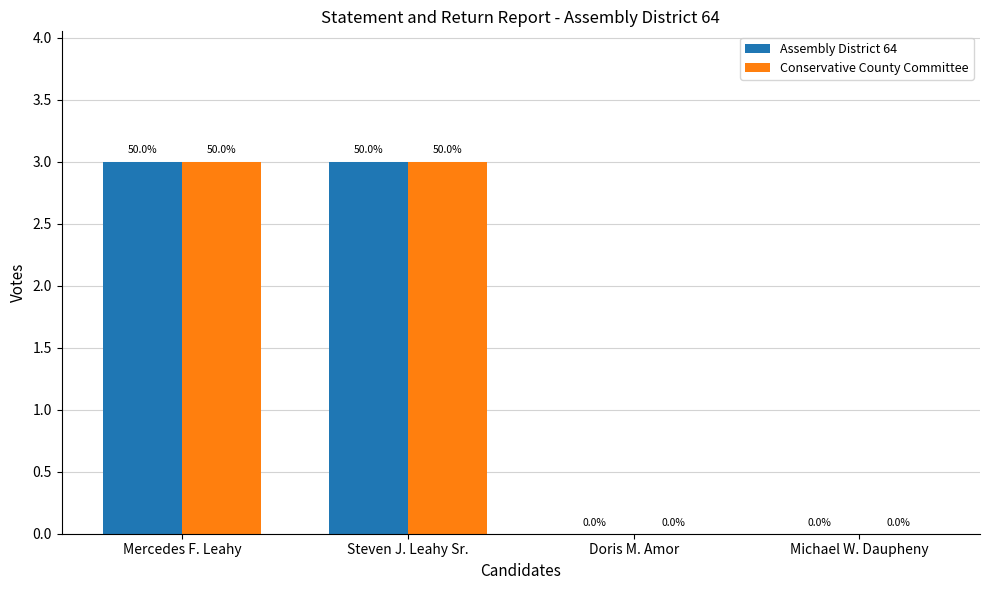

Count the Conservative County Committee values in the range 0 to 3.

4